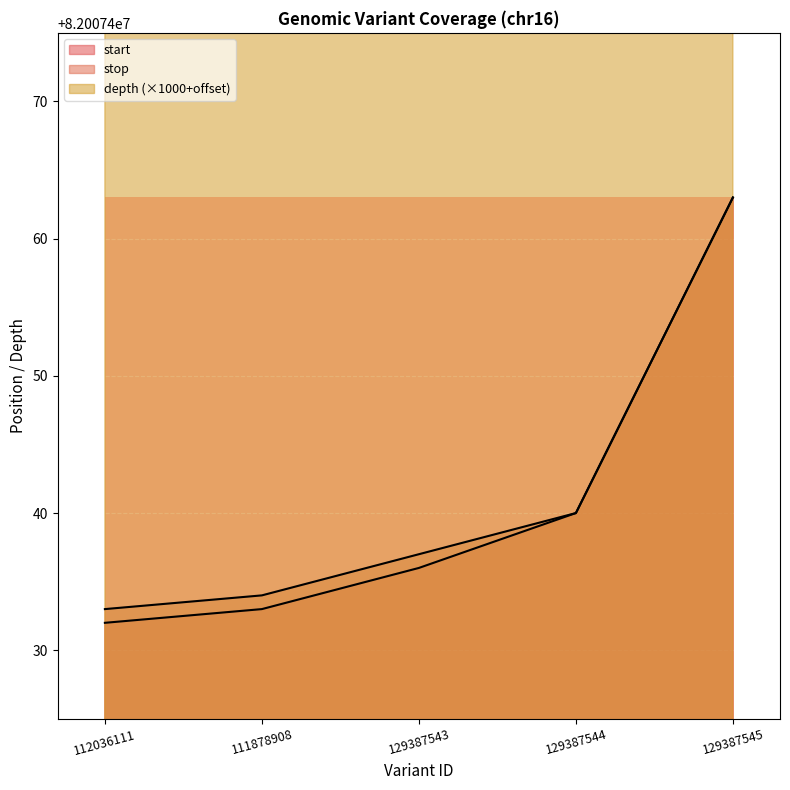

What is the total value across all series at 129387545?

246033356